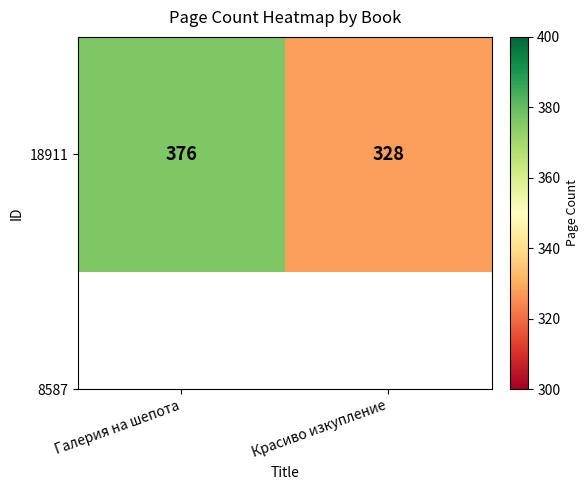

List the labels in order of value, smallest first.

Красиво изкупление, Галерия на шепота